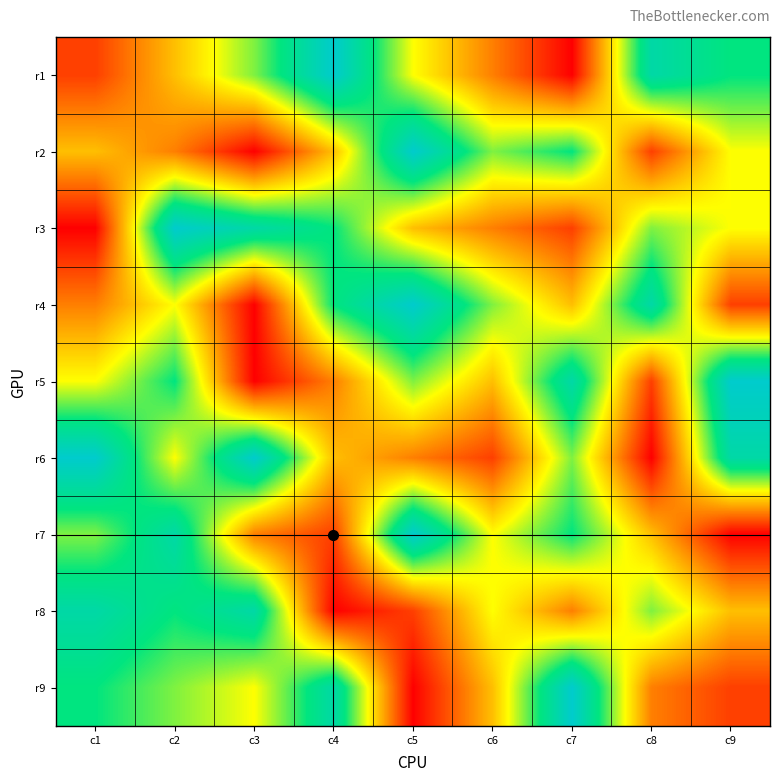

Reading left to right, what are all the values shown in this chart?

r1: c1=2	c2=4	c3=6	c4=9	c5=5	c6=3	c7=1	c8=8	c9=7
r2: c1=4	c2=3	c3=1	c4=4	c5=9	c6=6	c7=7	c8=2	c9=5
r3: c1=1	c2=9	c3=8	c4=7	c5=4	c6=3	c7=2	c8=6	c9=5
r4: c1=3	c2=5	c3=1	c4=7	c5=9	c6=6	c7=4	c8=8	c9=2
r5: c1=5	c2=7	c3=1	c4=3	c5=6	c6=4	c7=8	c8=2	c9=9
r6: c1=9	c2=5	c3=9	c4=4	c5=3	c6=2	c7=6	c8=1	c9=8
r7: c1=6	c2=8	c3=3	c4=2	c5=9	c6=5	c7=7	c8=4	c9=1
r8: c1=8	c2=7	c3=8	c4=1	c5=2	c6=5	c7=3	c8=6	c9=4
r9: c1=7	c2=6	c3=5	c4=8	c5=1	c6=4	c7=9	c8=3	c9=2